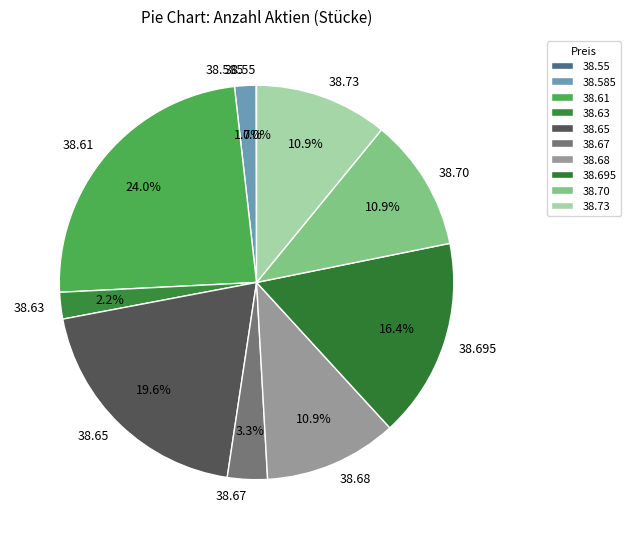

Is there a majority slice in this chart?

No